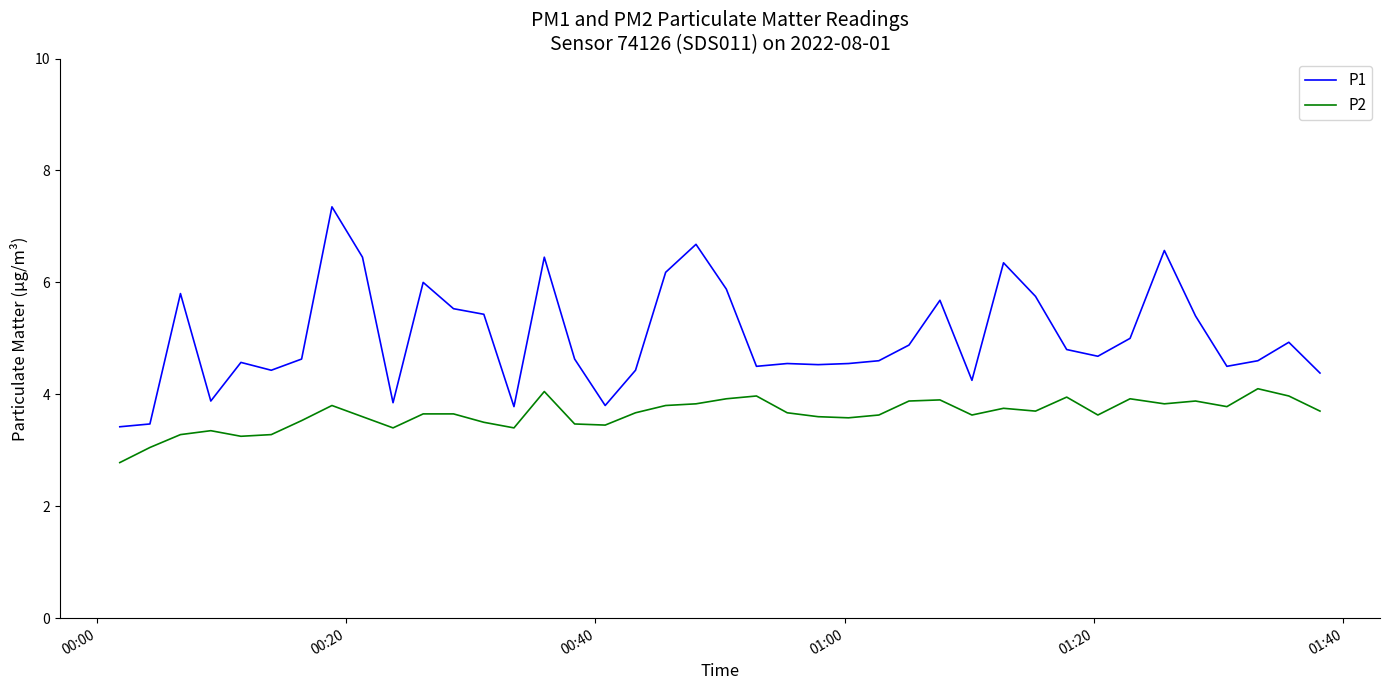

Which series has the largest total across all categories?

P1